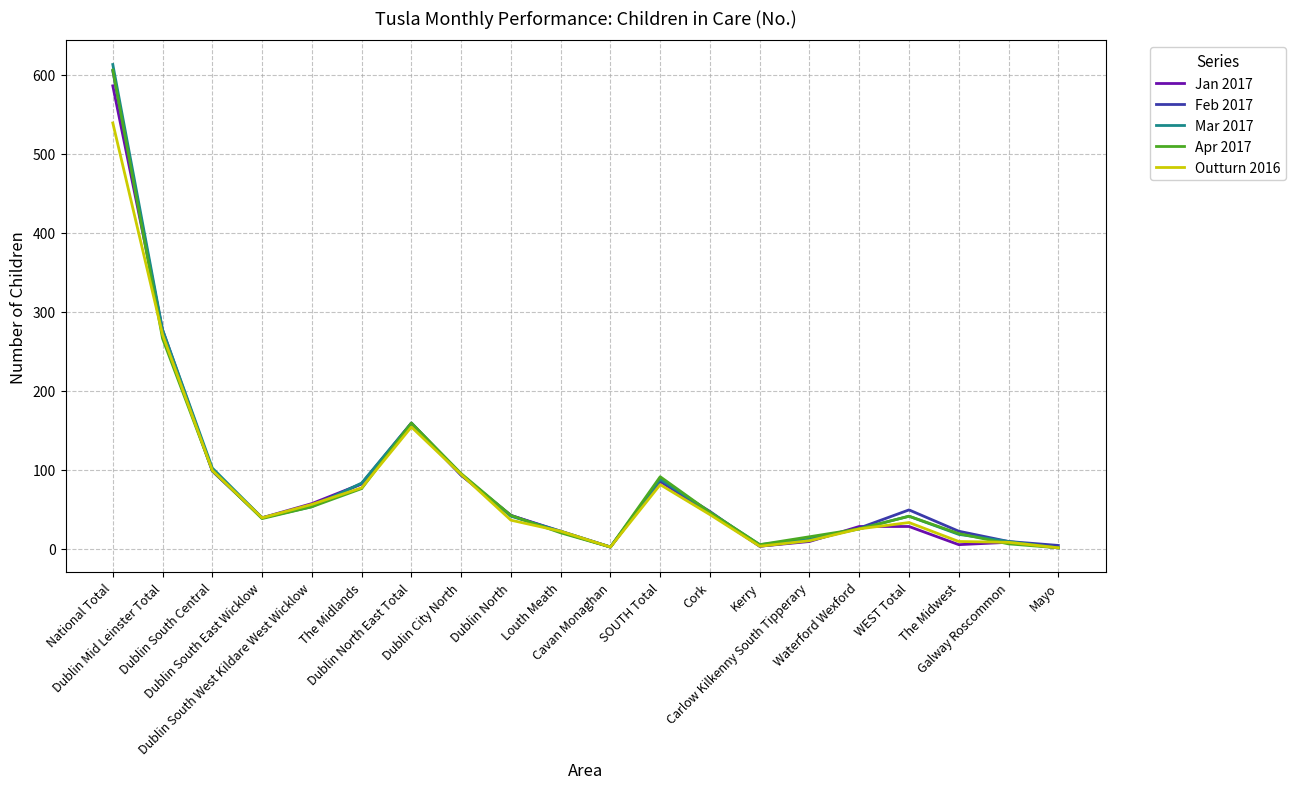

What value does the Feb 2017 series have at Dublin South Central?

98